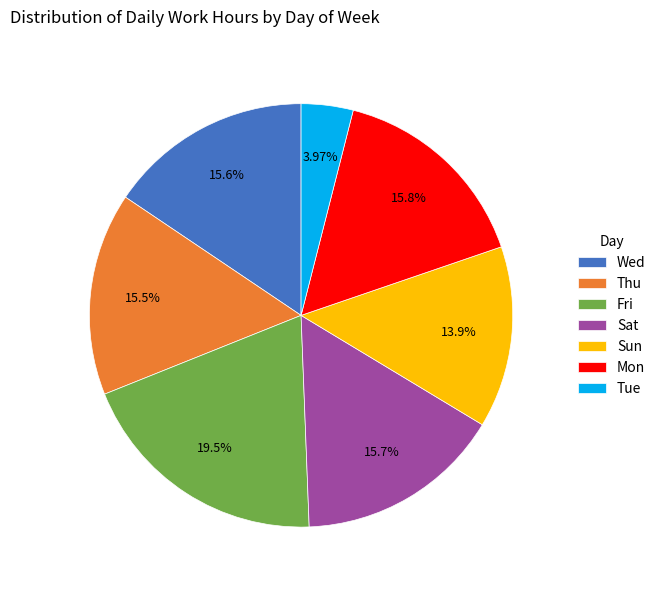

Which slice is the largest?

Fri